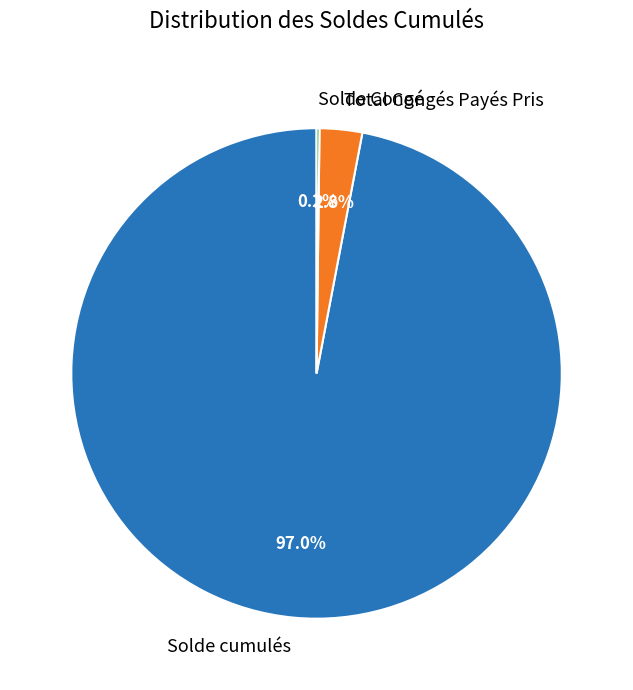

To the nearest percent, what percentage of the pie is Solde cumulés?

97%